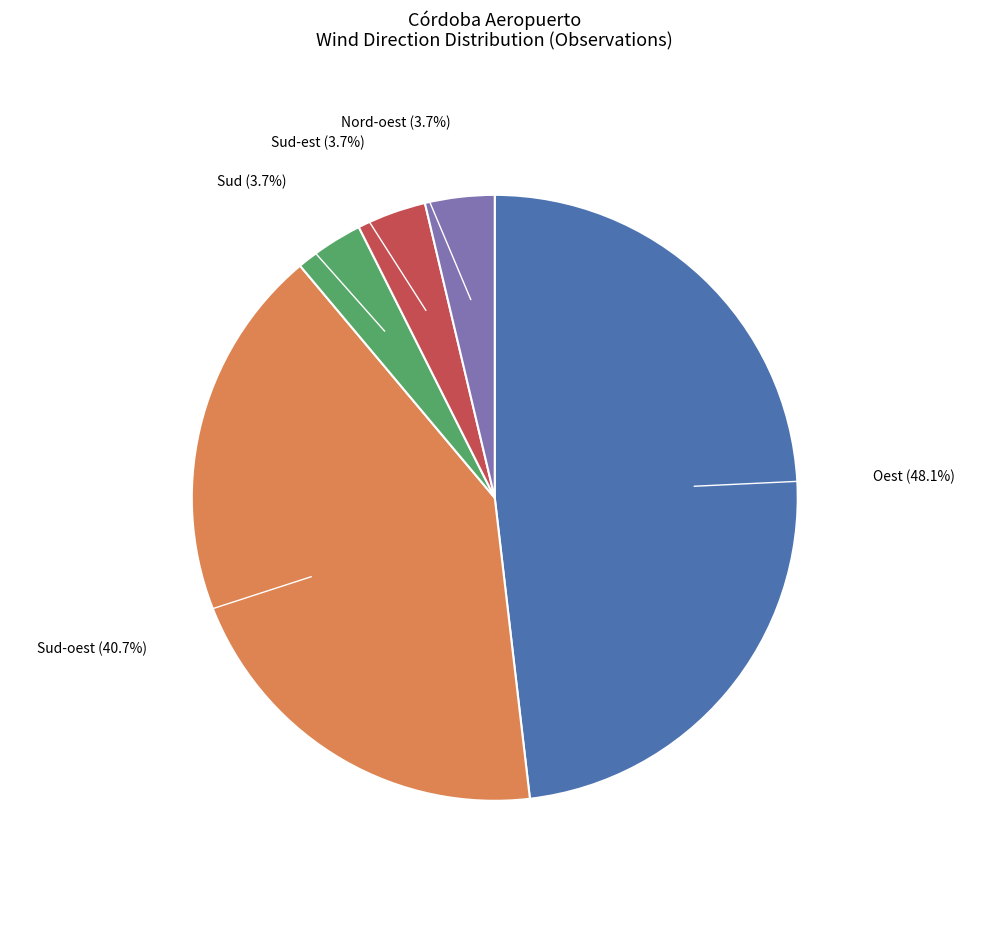

What is the total percentage of Nord-oest and Oest?

51.9%